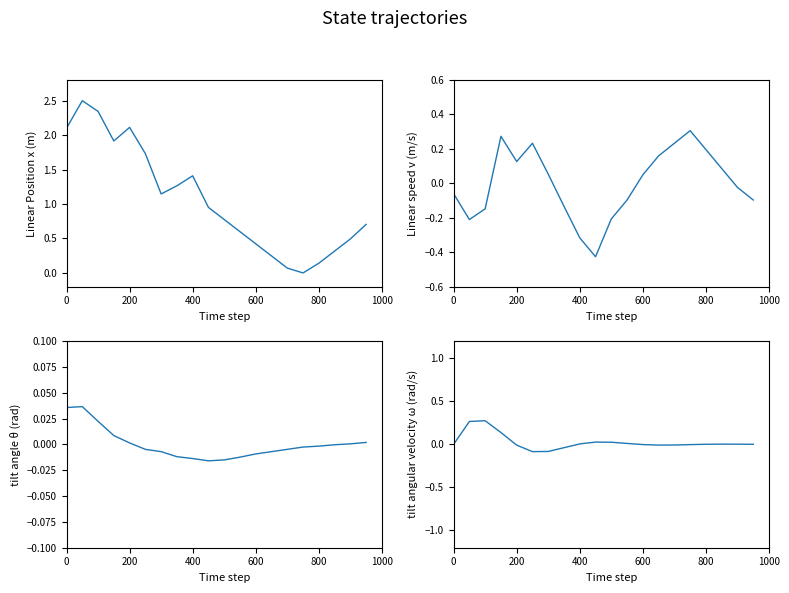

How many distinct data groups are displayed?

4